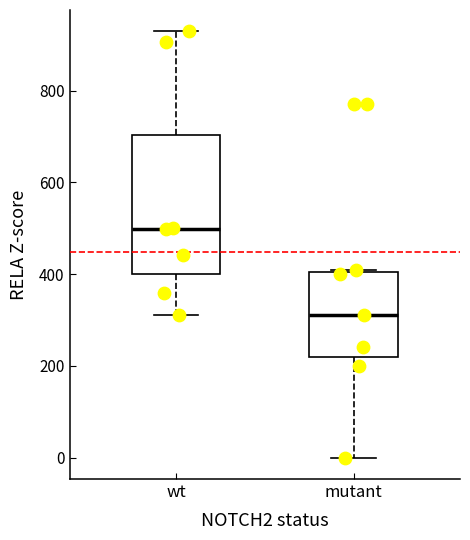

Comparing the boxes themselves (not the whiskers), which one is the tallest?

wt